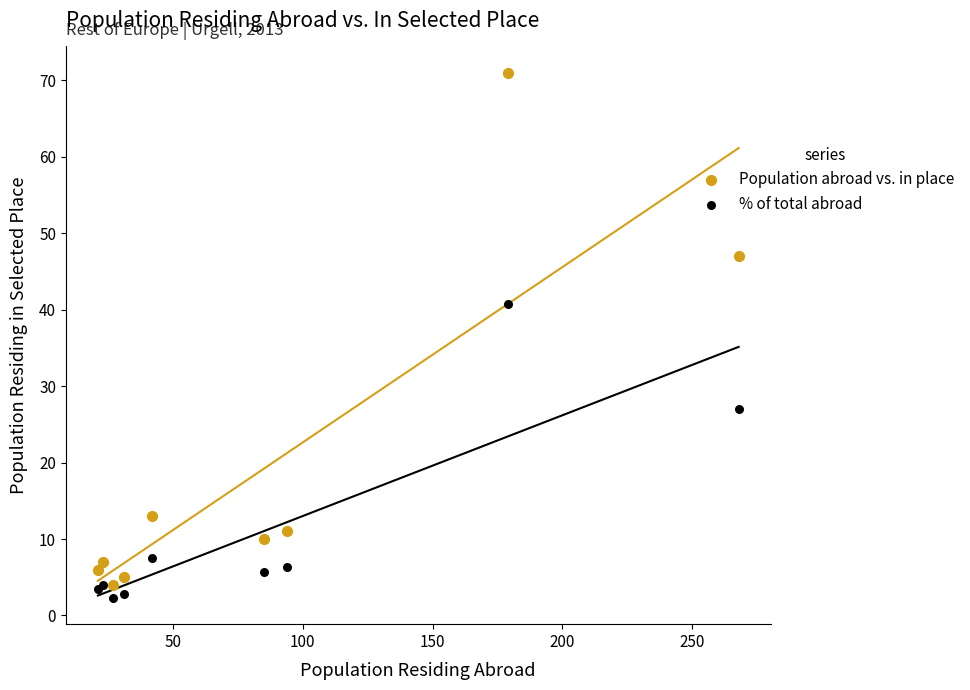

In the % of total abroad series, what Y value is closest to 21?

27.0